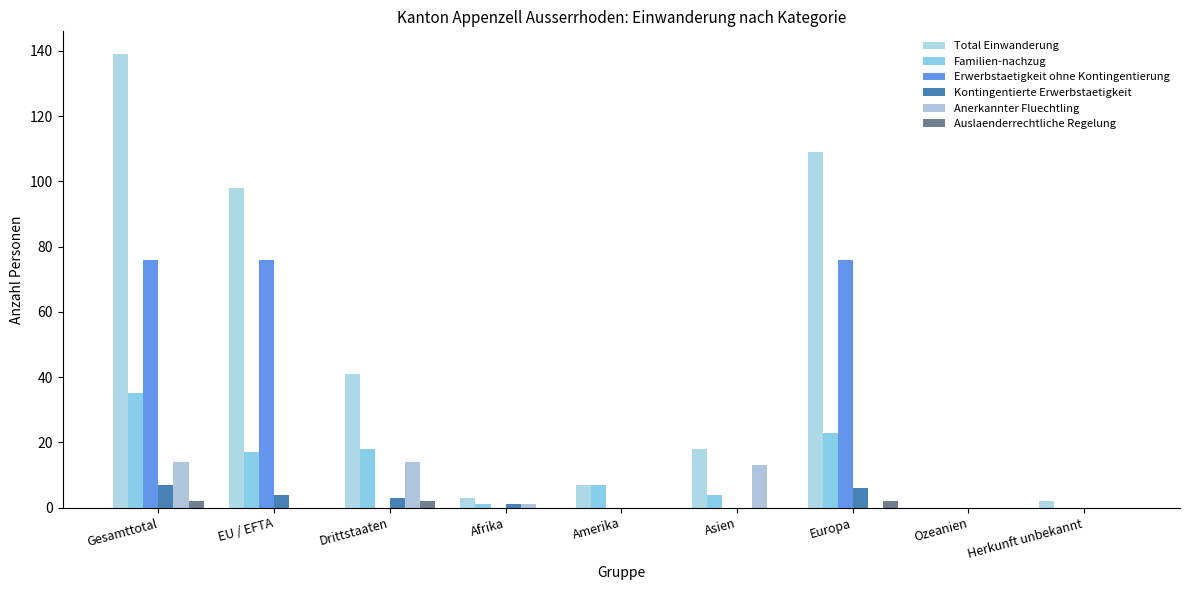

Reading left to right, transcribe all the data shown in this chart.

Total Einwanderung: Gesamttotal=139	EU / EFTA=98	Drittstaaten=41	Afrika=3	Amerika=7	Asien=18	Europa=109	Ozeanien=0	Herkunft unbekannt=2
Familien-nachzug: Gesamttotal=35	EU / EFTA=17	Drittstaaten=18	Afrika=1	Amerika=7	Asien=4	Europa=23	Ozeanien=0	Herkunft unbekannt=0
Erwerbstaetigkeit ohne Kontingentierung: Gesamttotal=76	EU / EFTA=76	Drittstaaten=0	Afrika=0	Amerika=0	Asien=0	Europa=76	Ozeanien=0	Herkunft unbekannt=0
Kontingentierte Erwerbstaetigkeit: Gesamttotal=7	EU / EFTA=4	Drittstaaten=3	Afrika=1	Amerika=0	Asien=0	Europa=6	Ozeanien=0	Herkunft unbekannt=0
Anerkannter Fluechtling: Gesamttotal=14	EU / EFTA=0	Drittstaaten=14	Afrika=1	Amerika=0	Asien=13	Europa=0	Ozeanien=0	Herkunft unbekannt=0
Auslaenderrechtliche Regelung: Gesamttotal=2	EU / EFTA=0	Drittstaaten=2	Afrika=0	Amerika=0	Asien=0	Europa=2	Ozeanien=0	Herkunft unbekannt=0